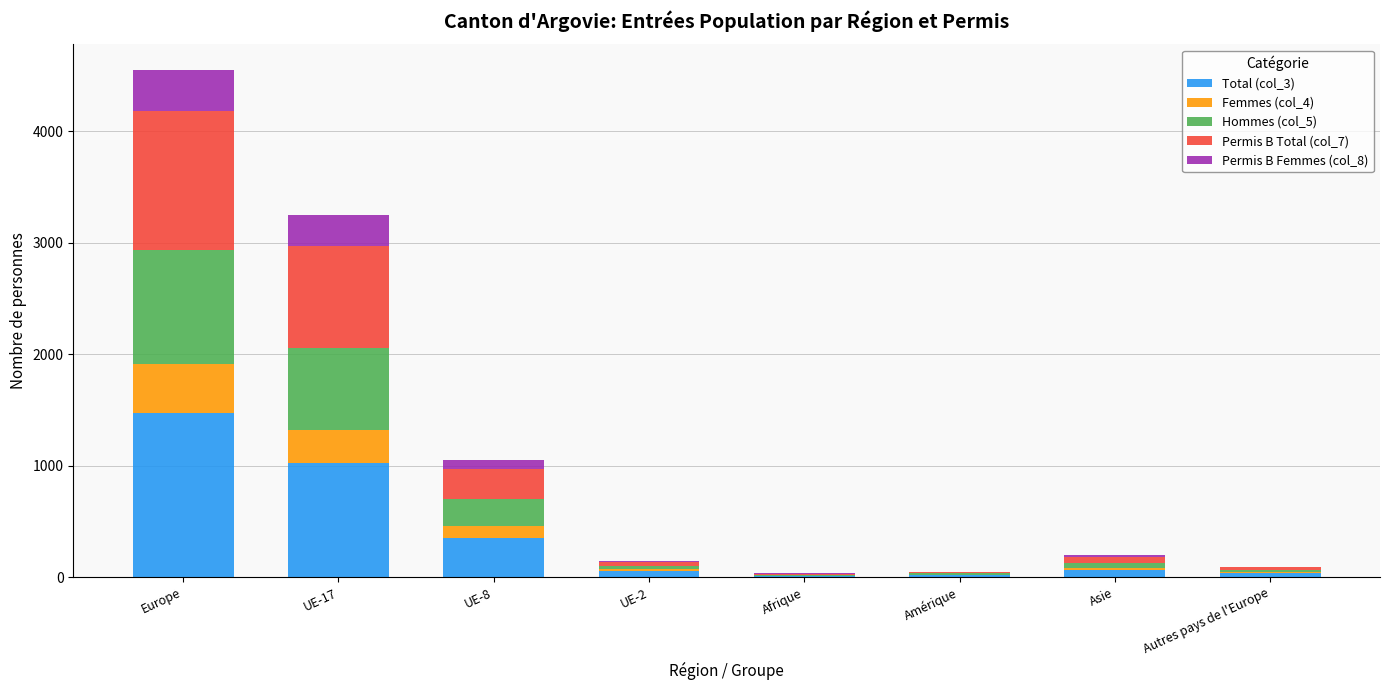

At which category is the sum across all series the highest?

Europe